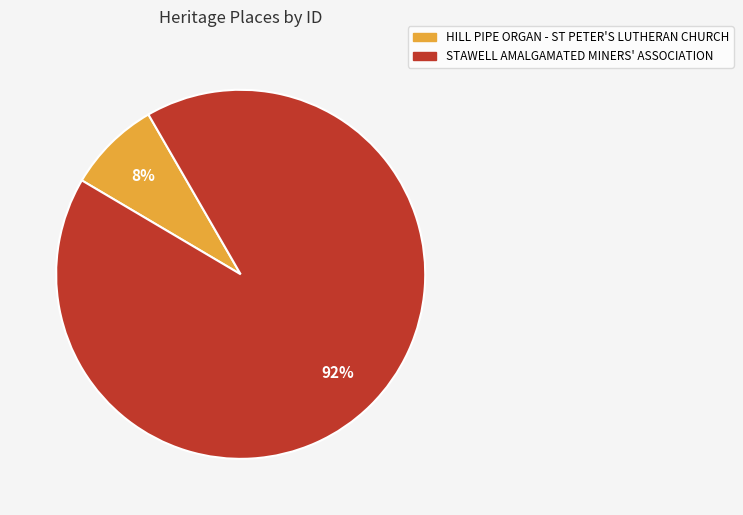

Is the sum of STAWELL AMALGAMATED MINERS' ASSOCIATION and HILL PIPE ORGAN - ST PETER'S LUTHERAN CHURCH greater than half?

Yes